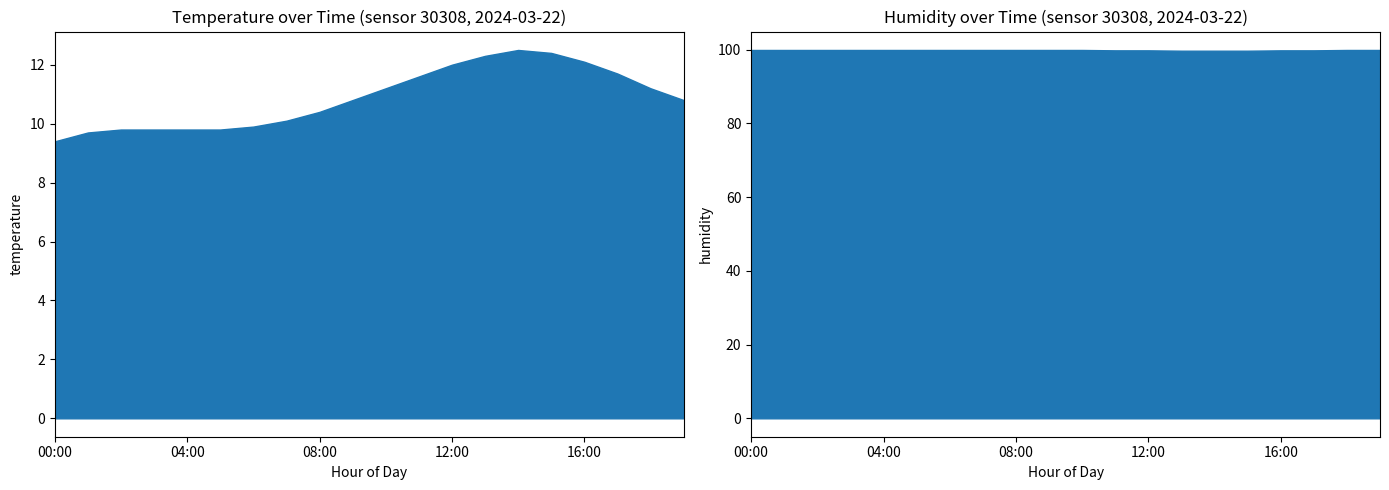

Is it true that humidity equals 156.8 at 18:00?

False